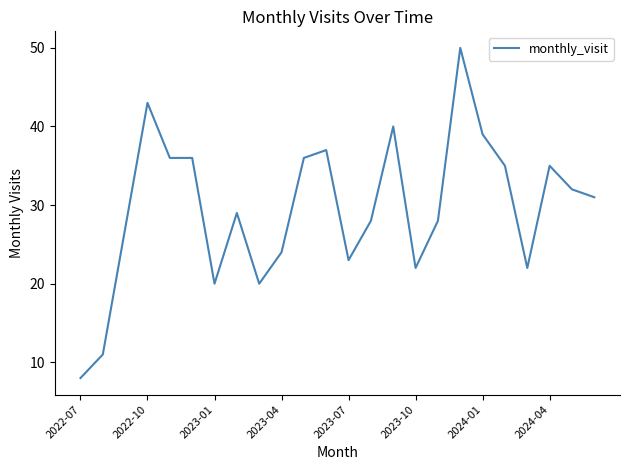

What is the maximum value shown in the chart?

50